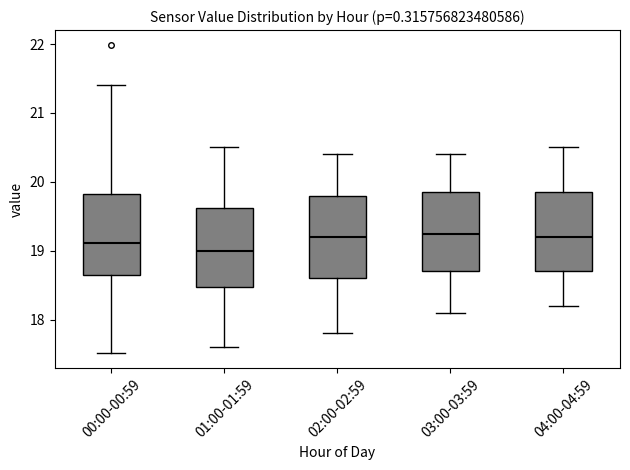

Where does the lower whisker of the box for 02:00-02:59 end on the y-axis? The values are not printed on the chart, so give them approximately, as read against the axis.

17.8